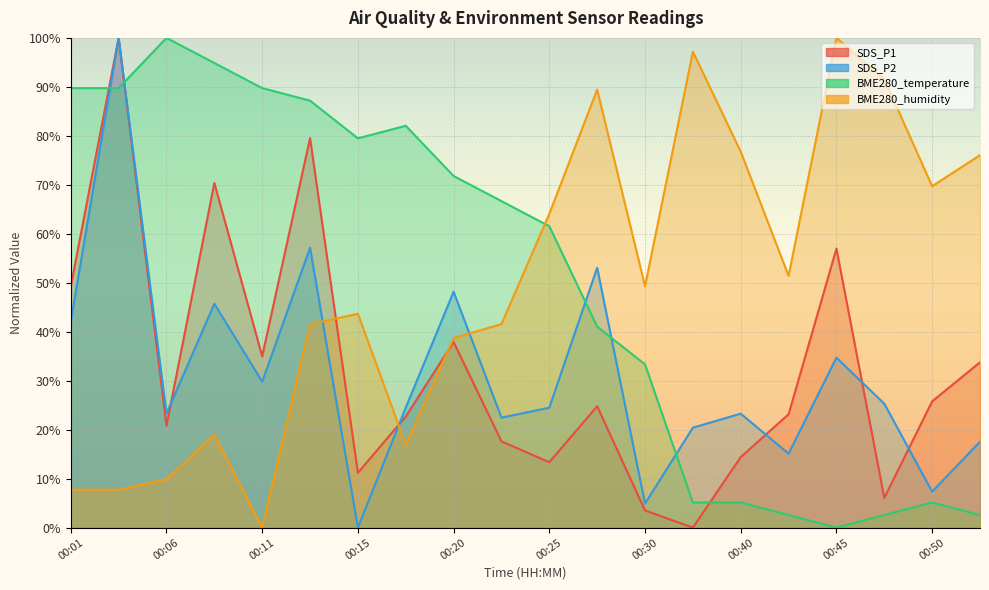

True or false: SDS_P1 has more than 1 interior local peaks.

True